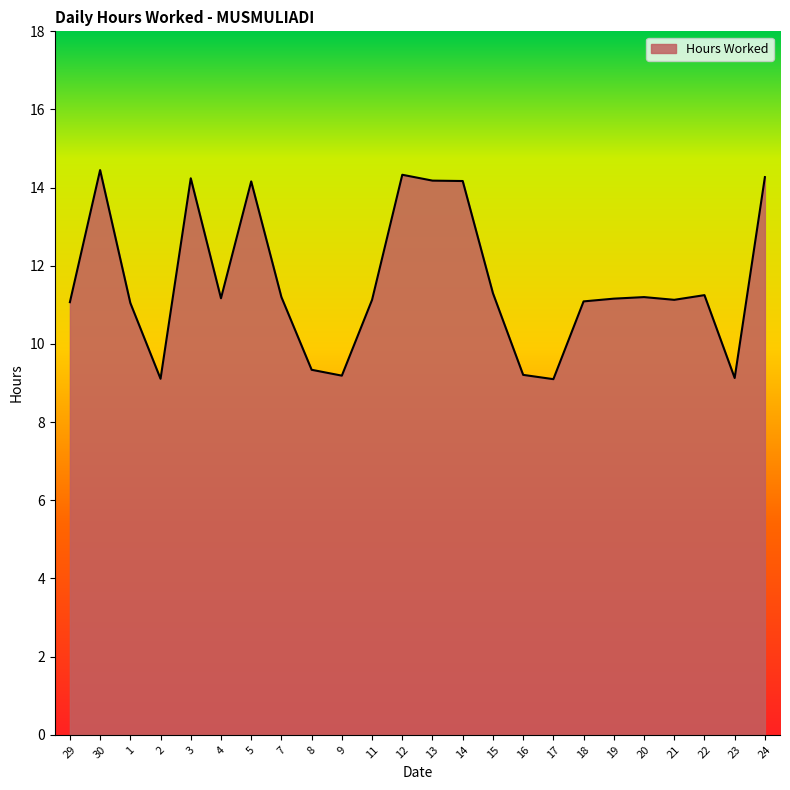

What is the difference between the values at 13 and 18?

3.1